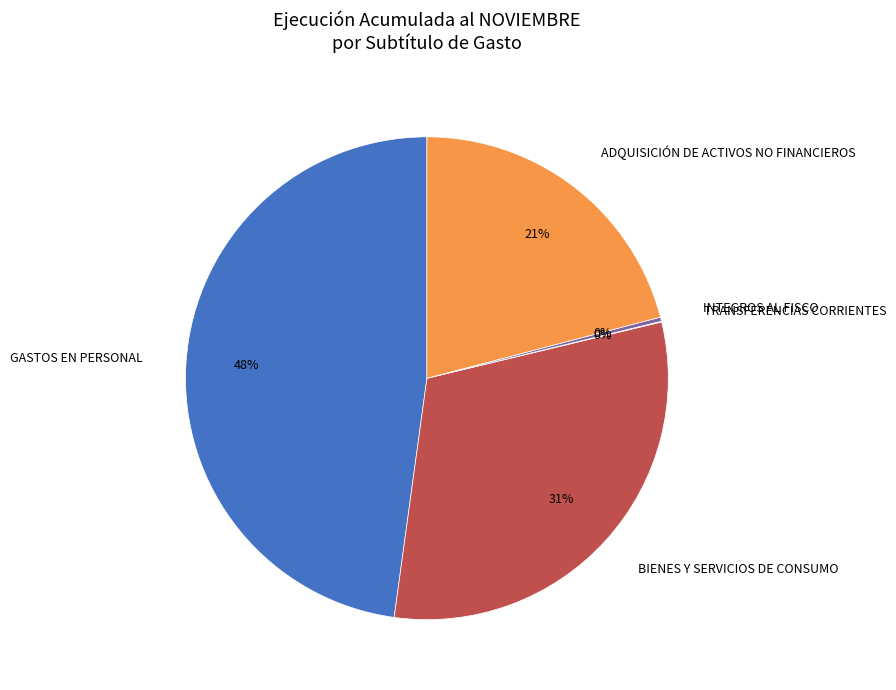

Between BIENES Y SERVICIOS DE CONSUMO and ADQUISICIÓN DE ACTIVOS NO FINANCIEROS, which is larger?

BIENES Y SERVICIOS DE CONSUMO